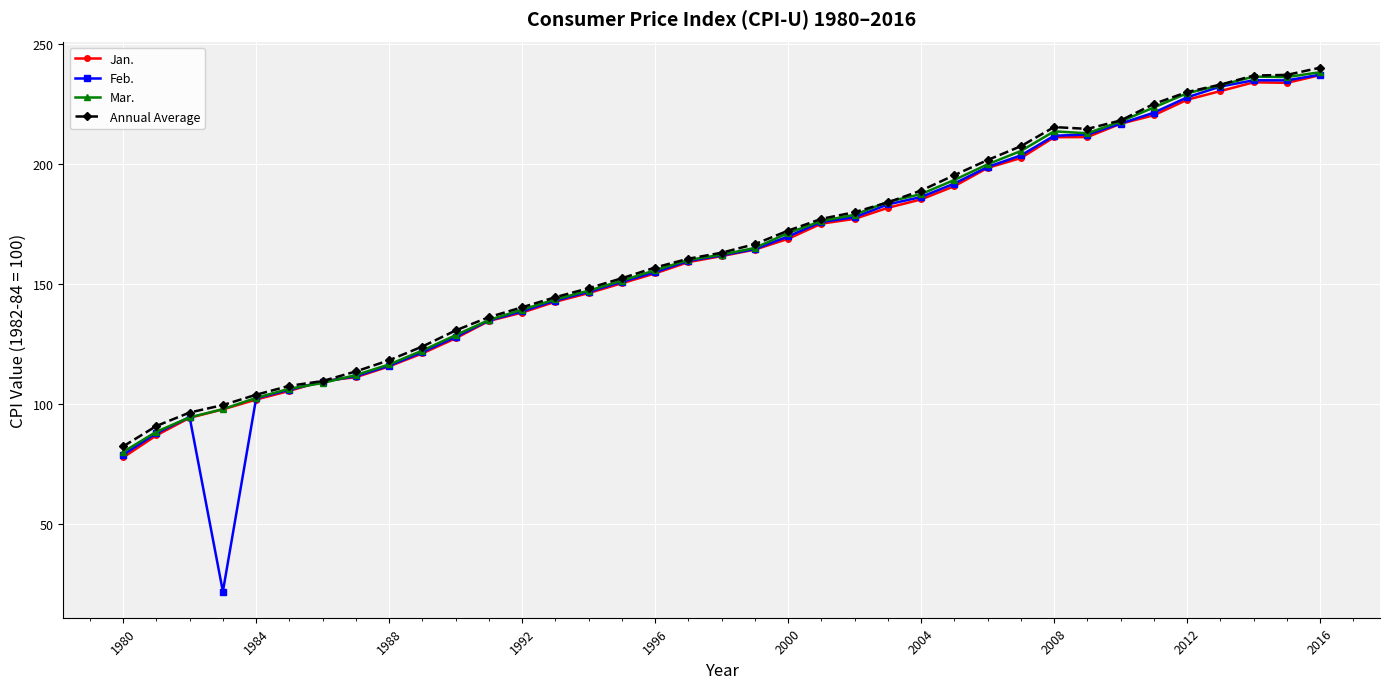

What are all the series names shown in the legend?

Jan., Feb., Mar., Annual Average